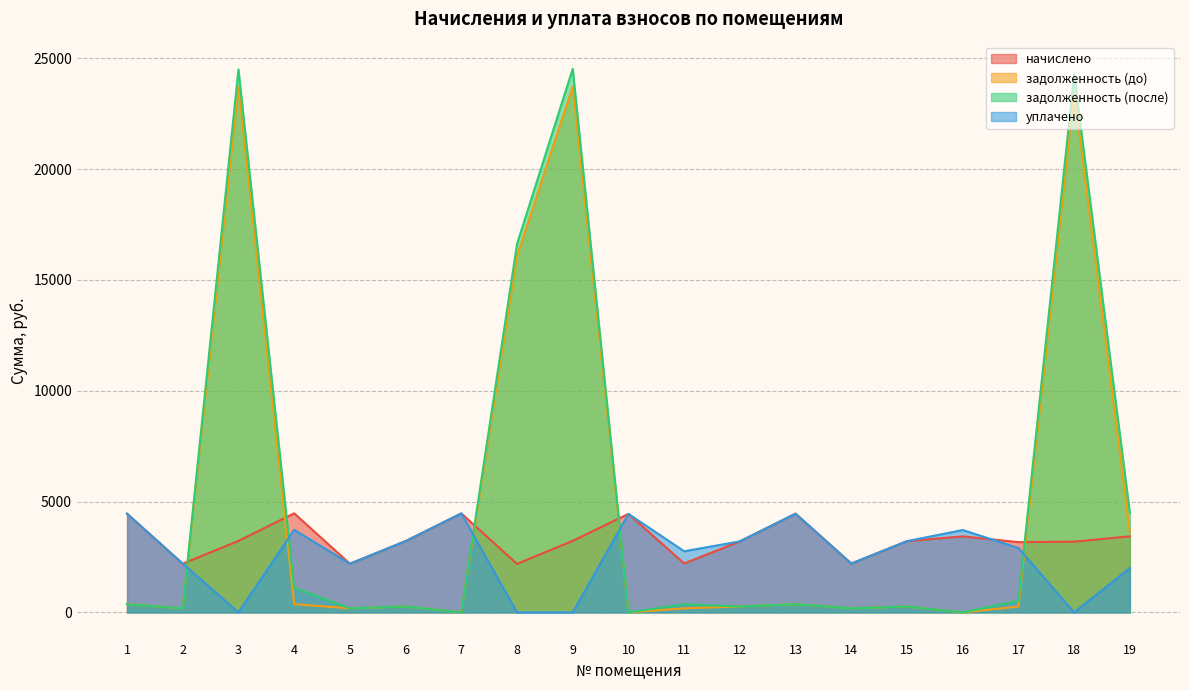

What is the total value across all series at 19?

13550.2